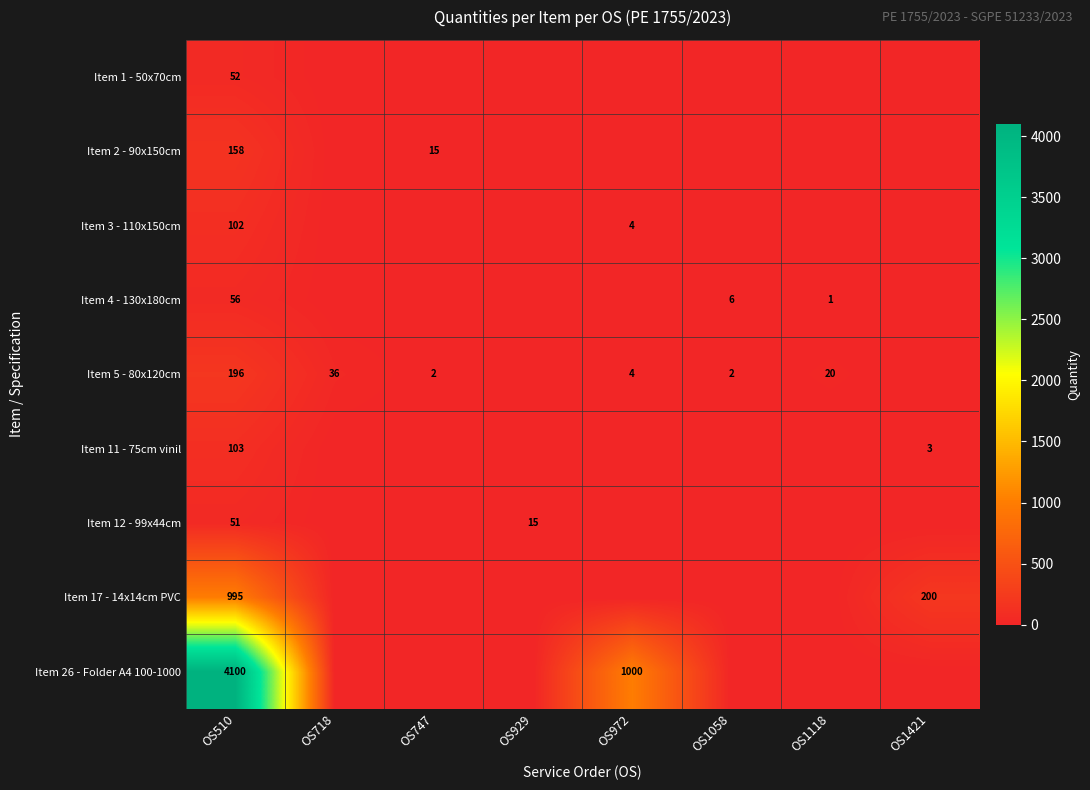

The value of Item 11 - 75cm vinil at OS1421 is 3. True or false?

True